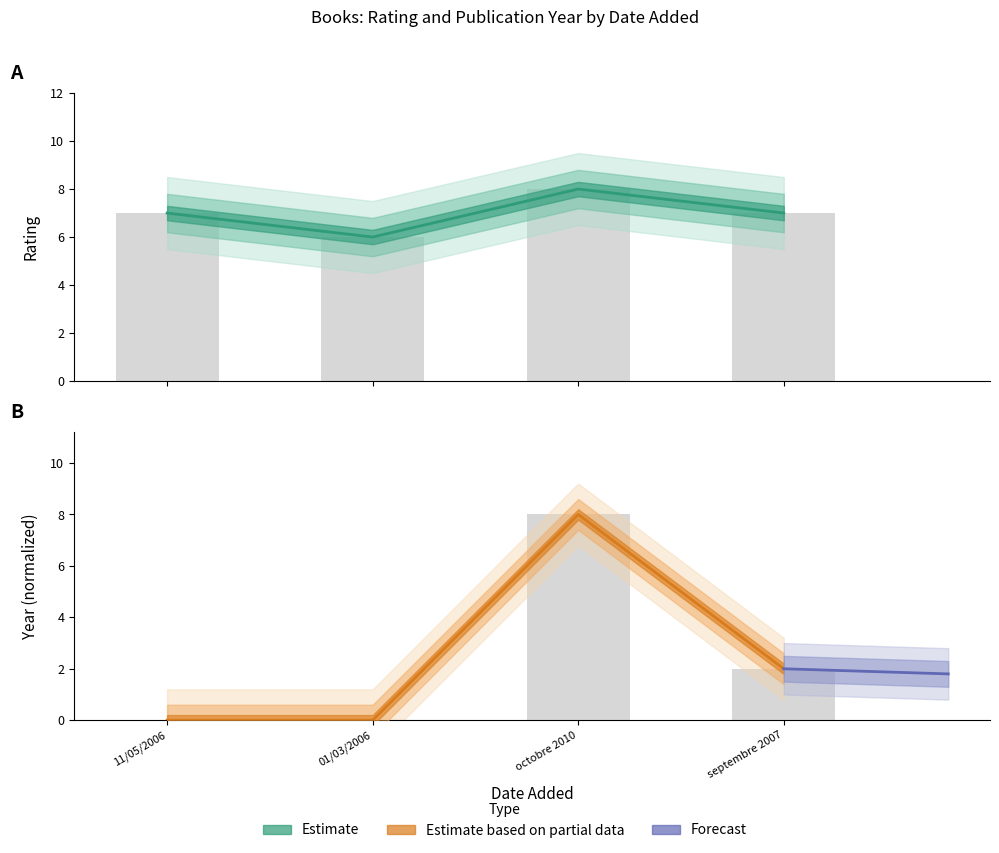

The rating series shows 3 at octobre 2010. True or false?

False